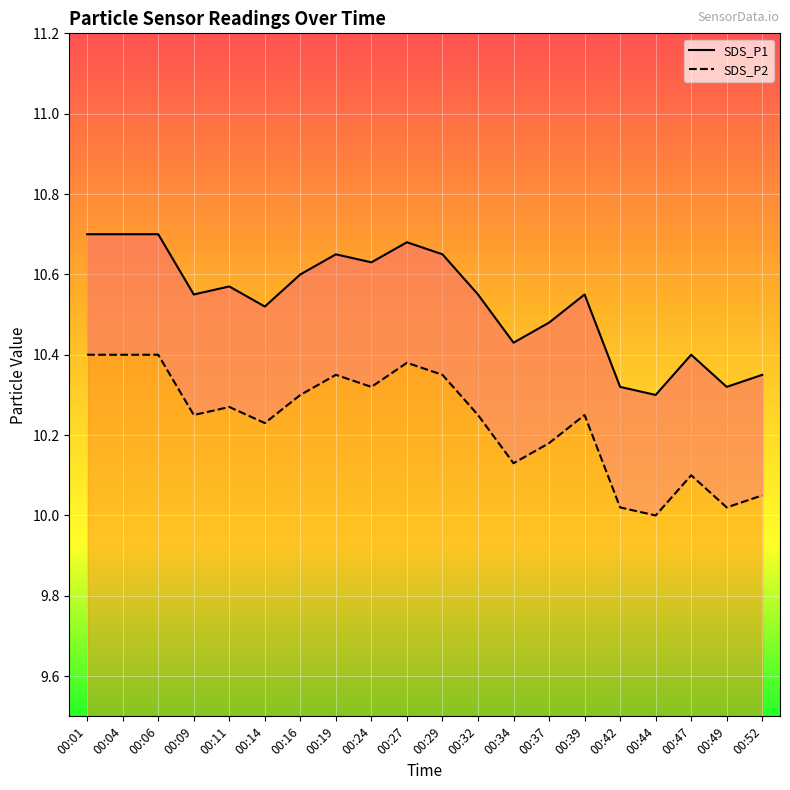

What is the difference between the maximum and minimum values in the SDS_P2 series?

0.4